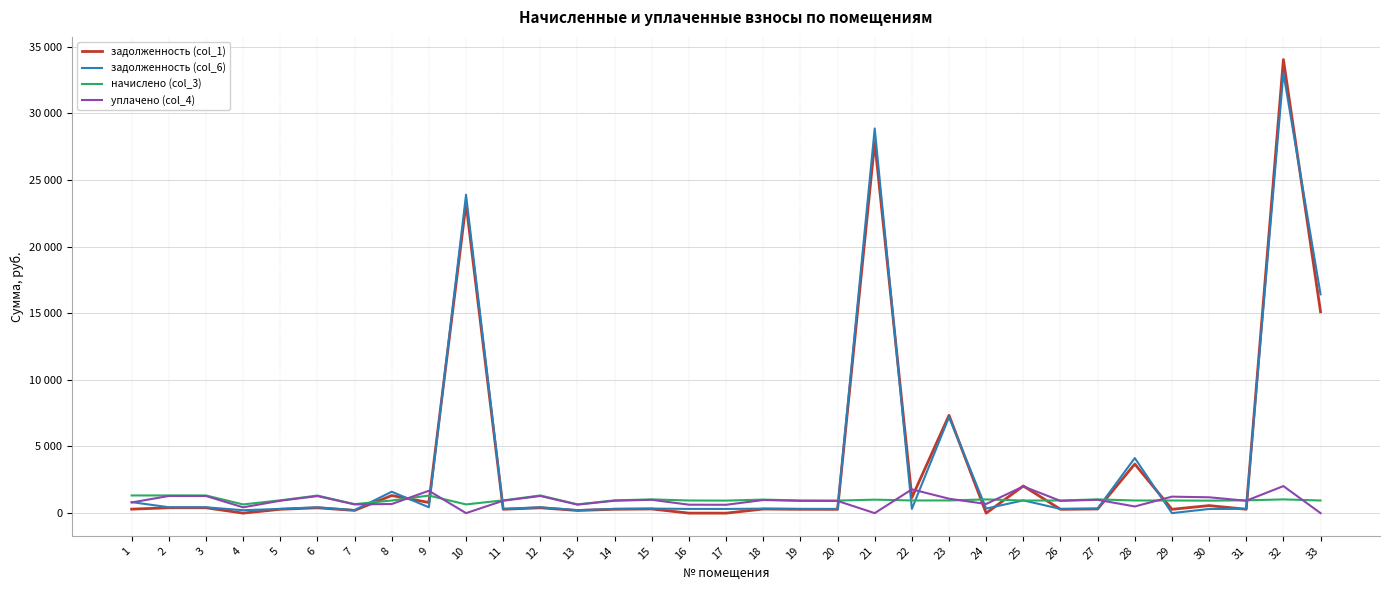

At which category is the sum across all series the highest?

32